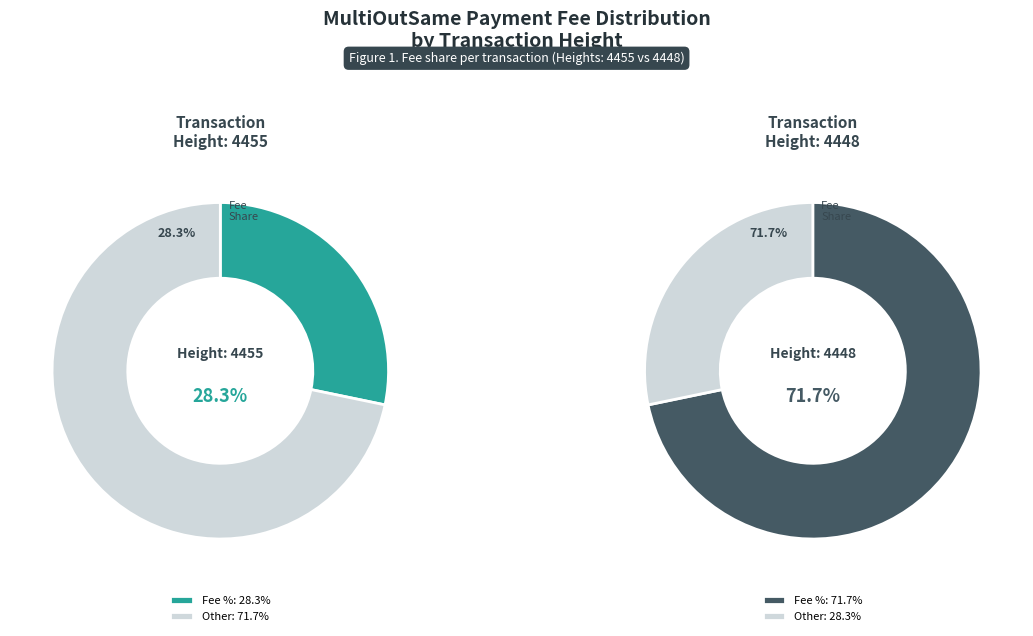

How many slices are in this pie chart?

2